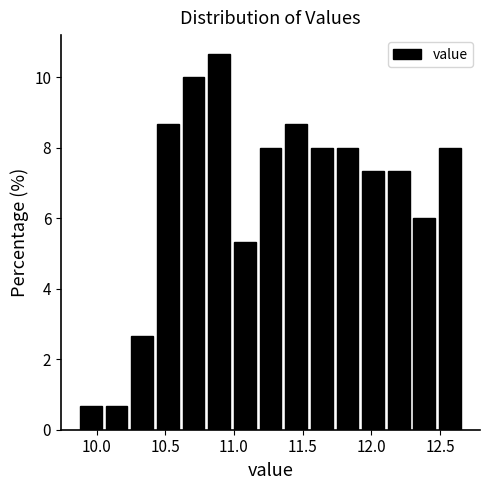

Read against the x-axis, roughly where is the centre of the tallest bar?

10.90